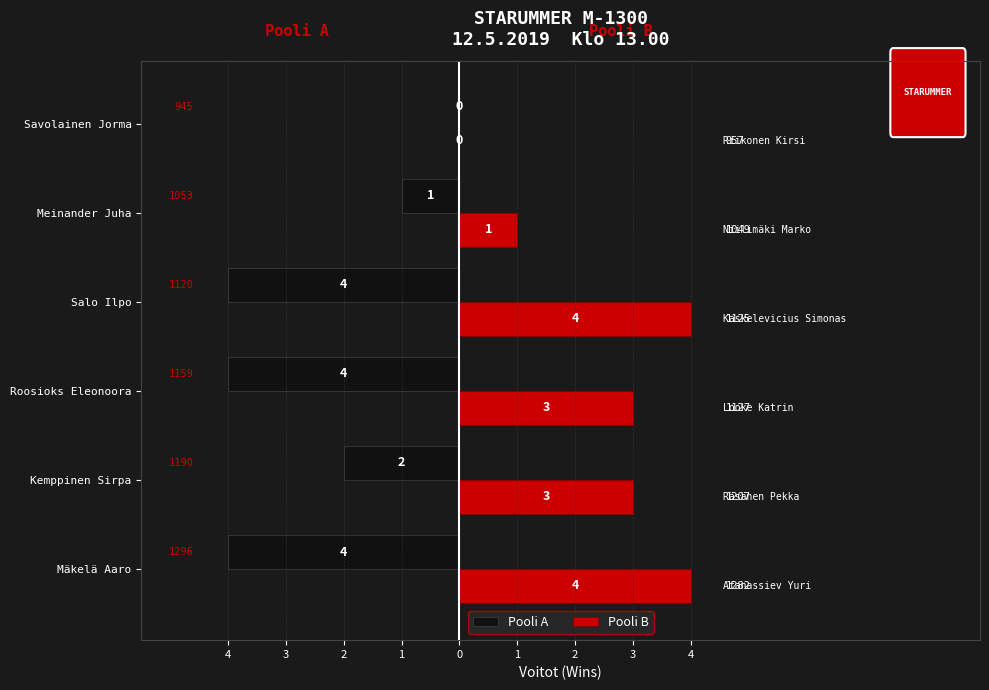

What are all the series names shown in the legend?

Pooli A, Pooli B